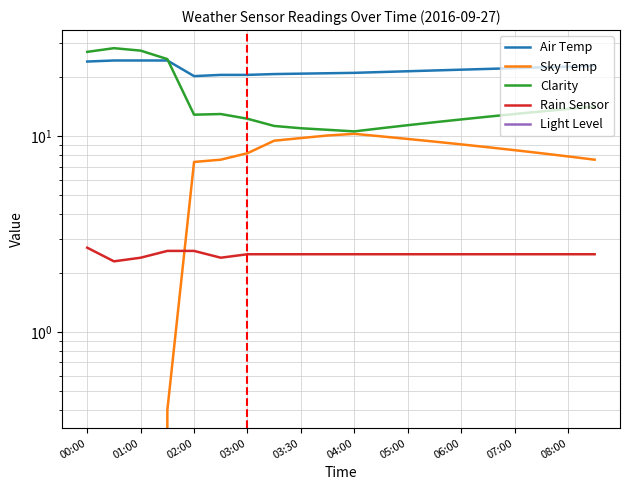

Does the chart display data point markers on the line(s)?

No